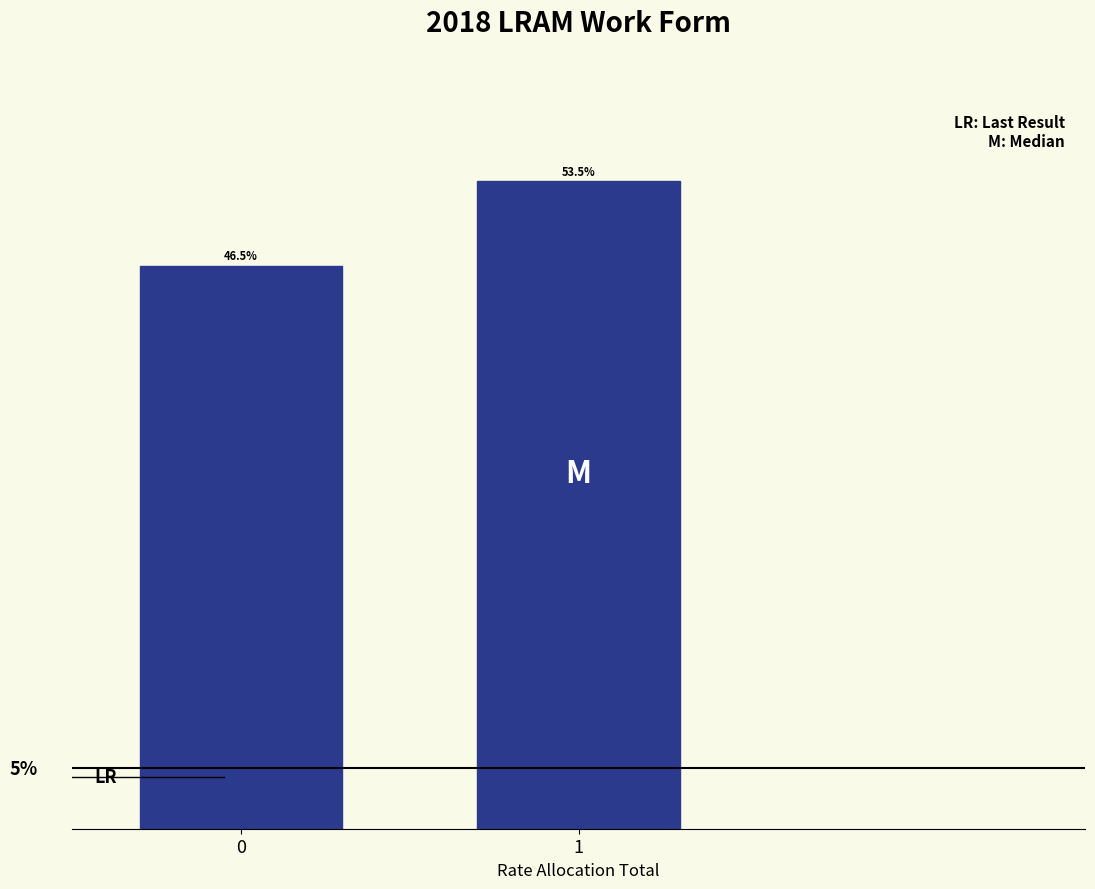

List the labels in order of value, smallest first.

0, 1